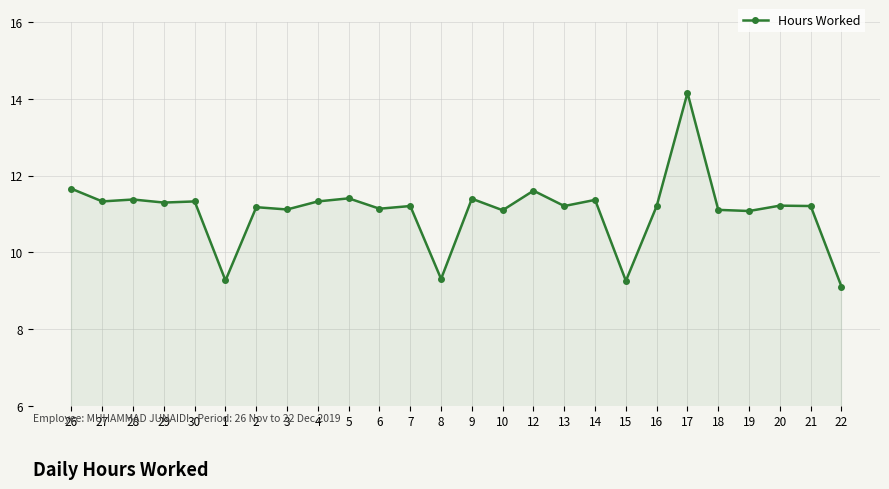

How many data points are above 11?

22